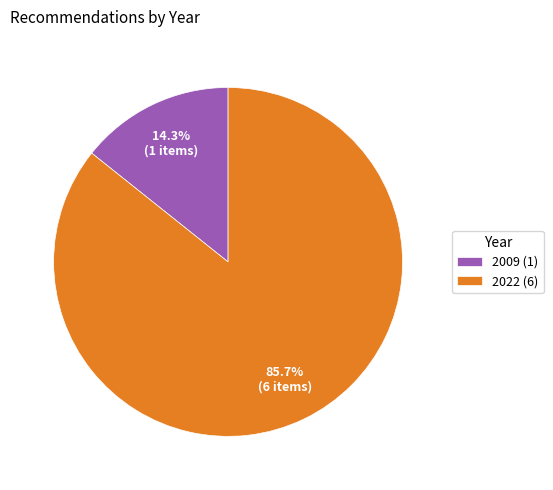

Combined, what portion of the pie is 2022 (6) and 2009 (1)?

100.0%